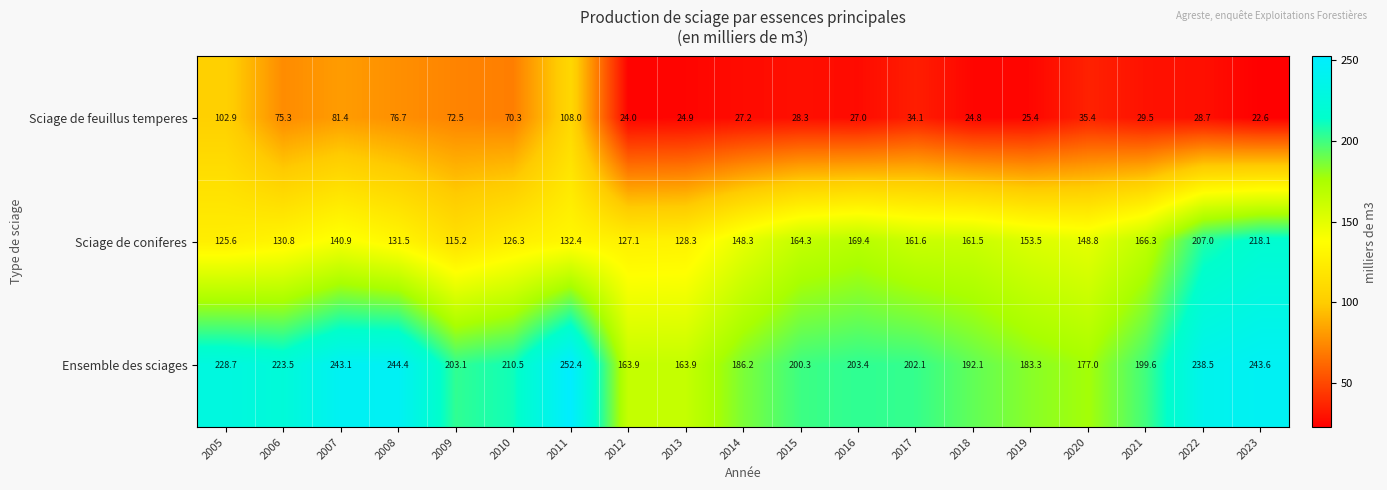

What is the difference between the highest and lowest values at 2012?

139.9